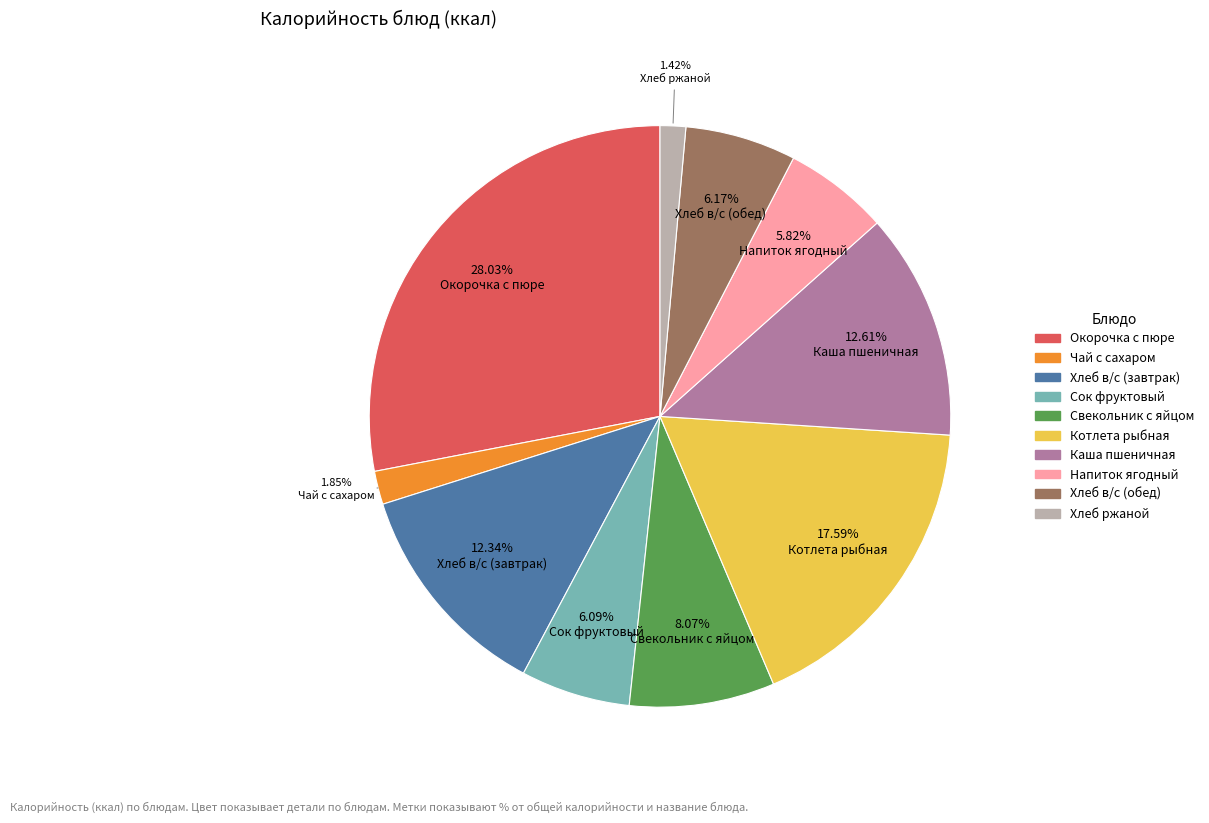

Does any single category account for the majority?

No